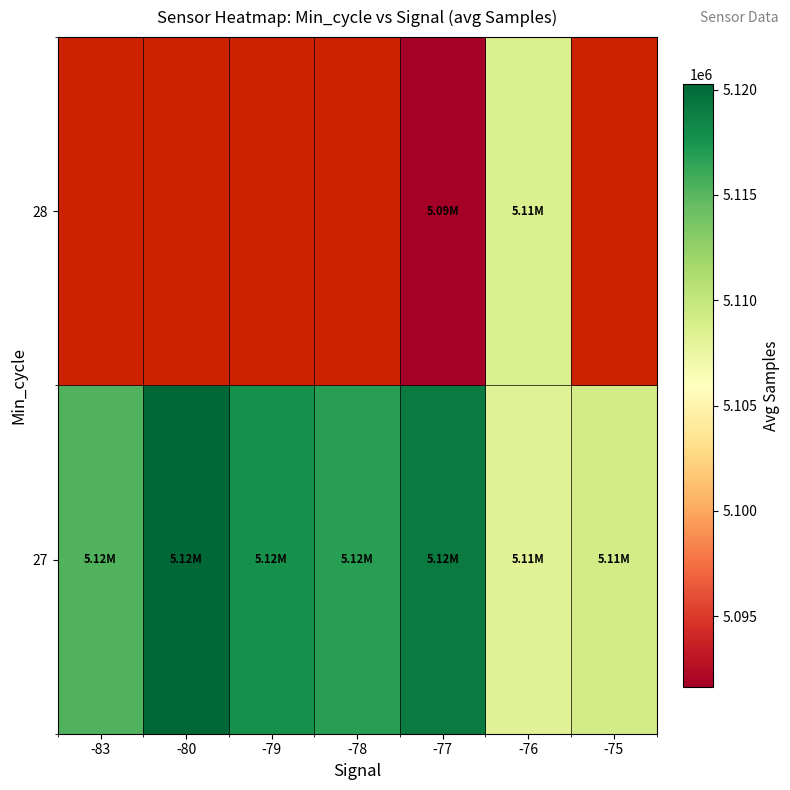

Which has a higher value, -76 or -83?

-83